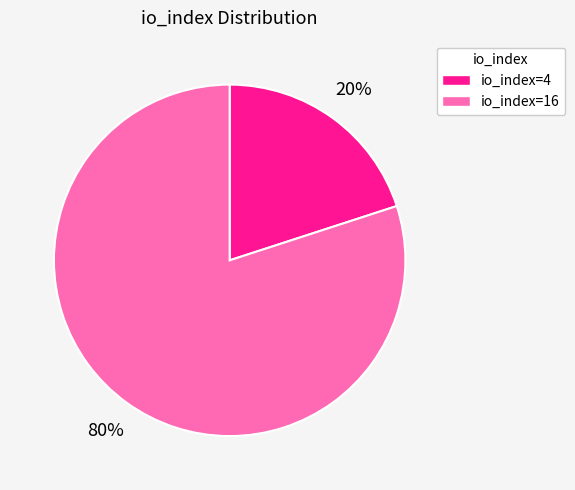

Which category has the biggest portion of the pie?

io_index=16